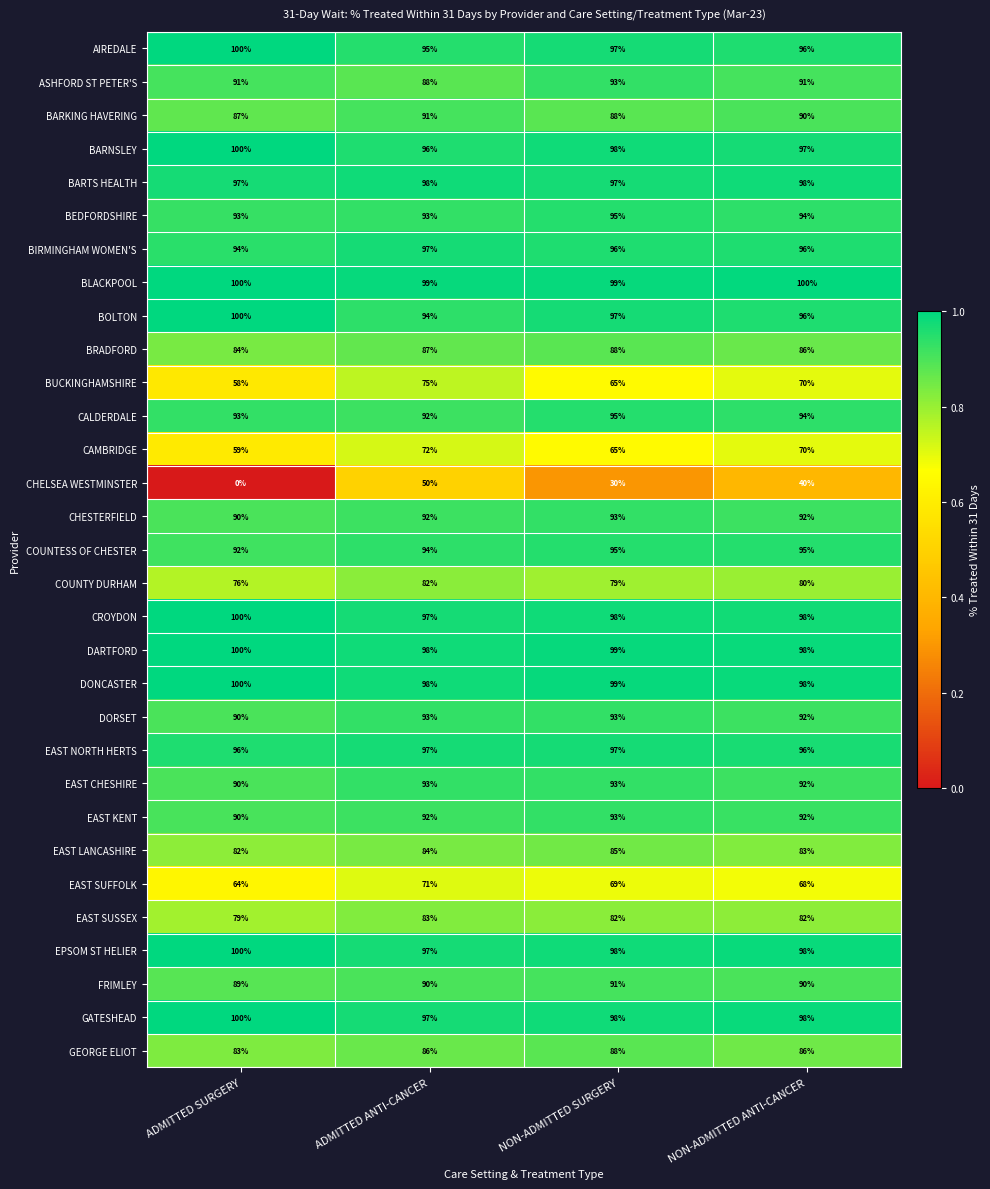

The value of BIRMINGHAM WOMEN'S at ADMITTED SURGERY is 28. True or false?

False